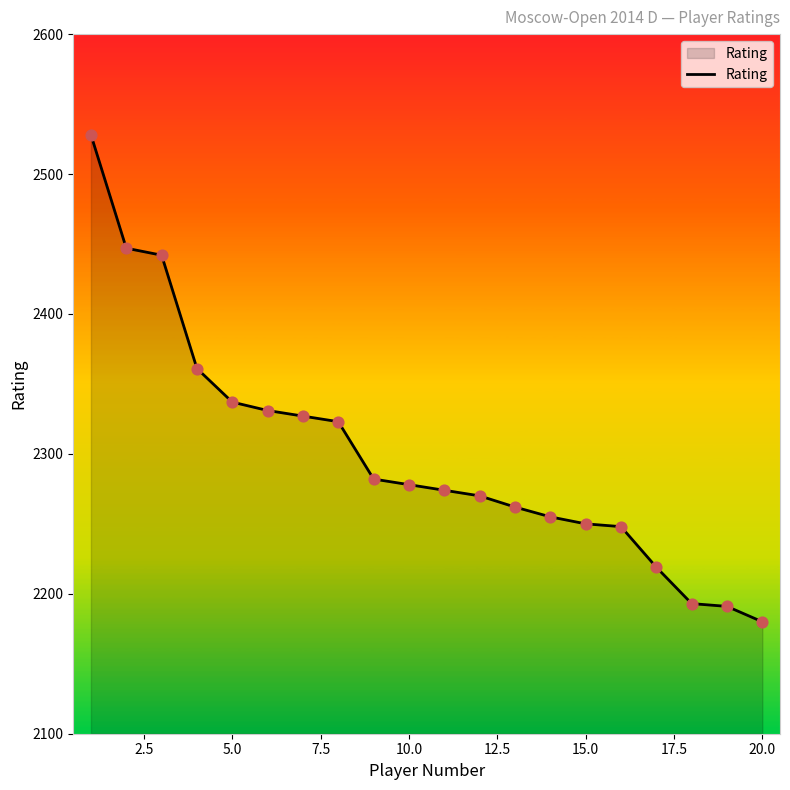

What is the smallest value displayed?

2180